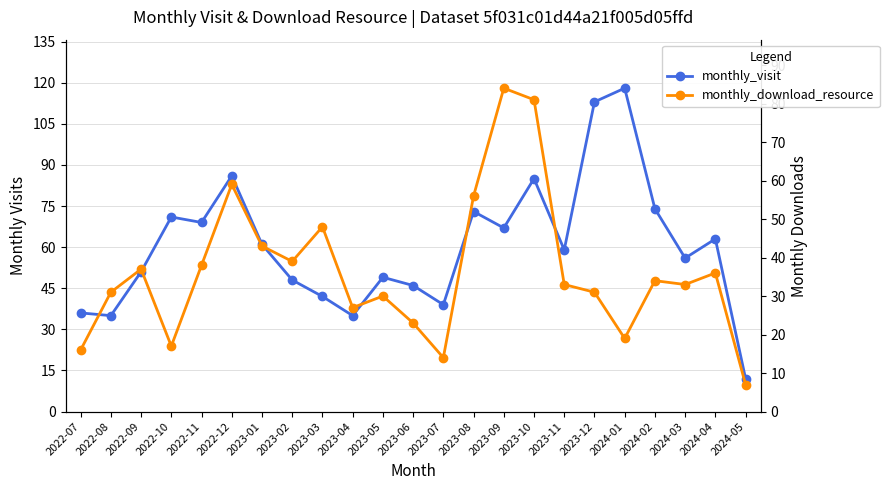

At which category is the sum across all series the highest?

2023-10